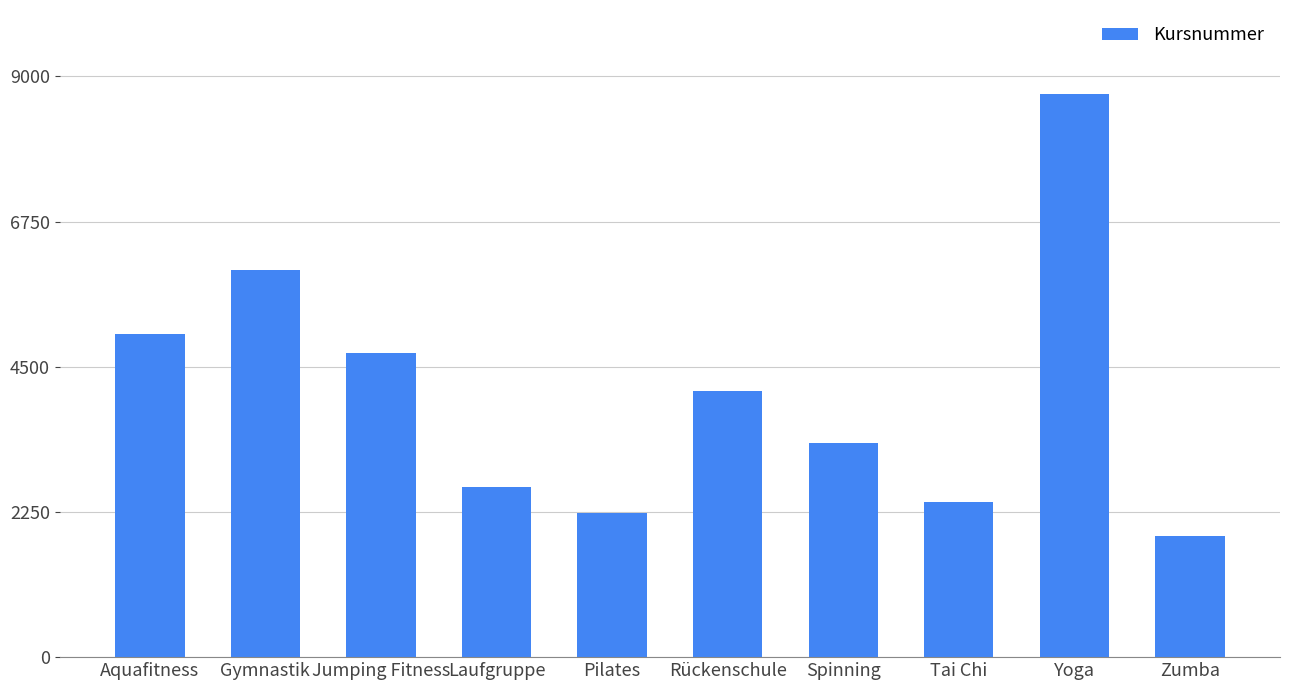

Which label corresponds to the smallest value in the chart?

Zumba